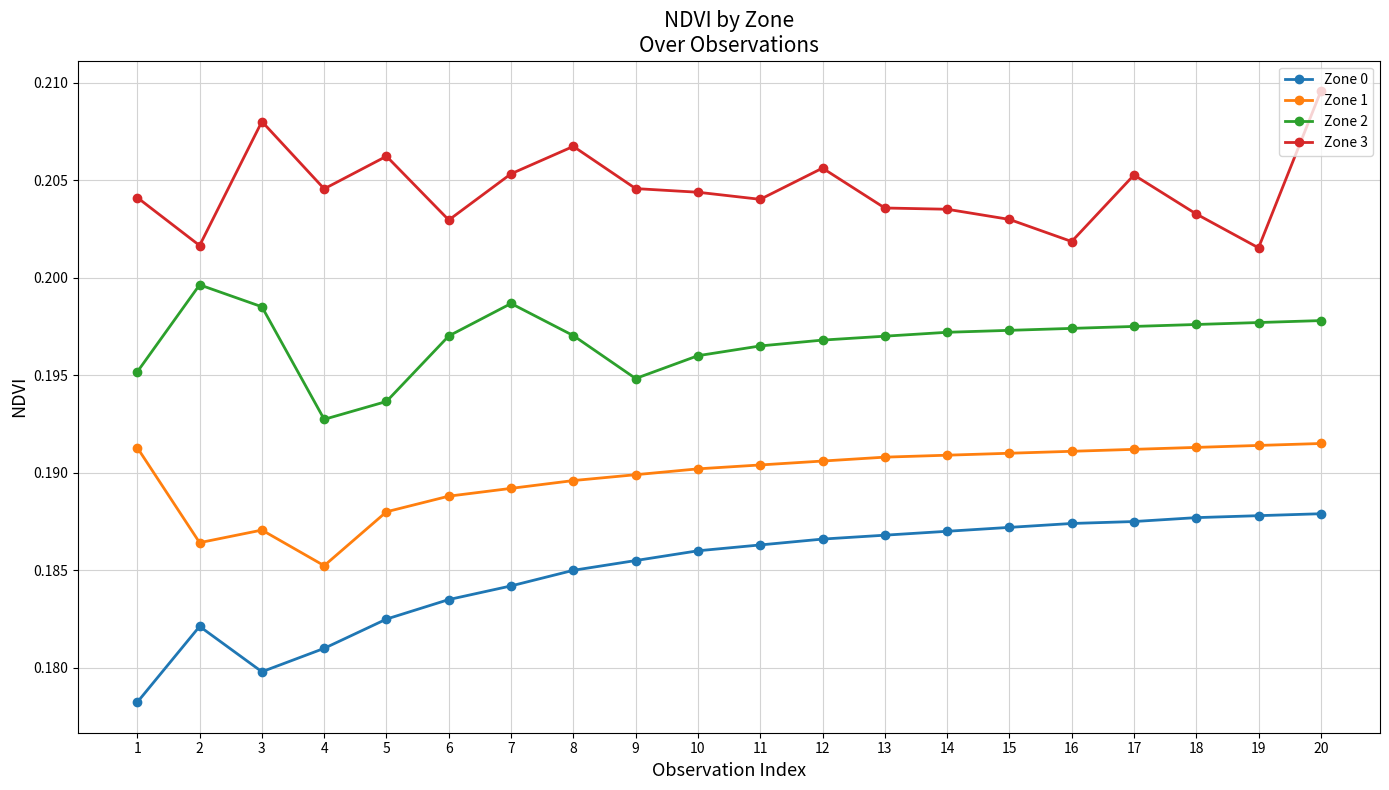

Which series has the widest spread of values?

Zone 0